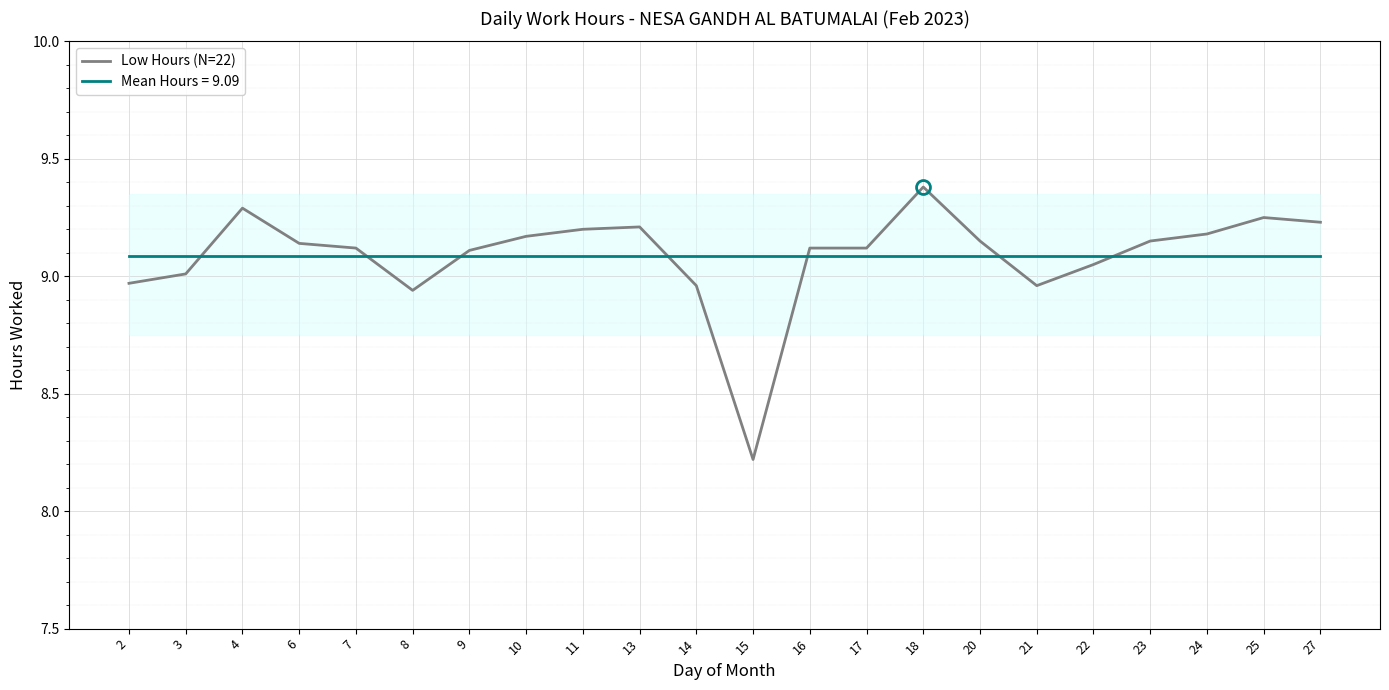

How many data points are less than 9?

5